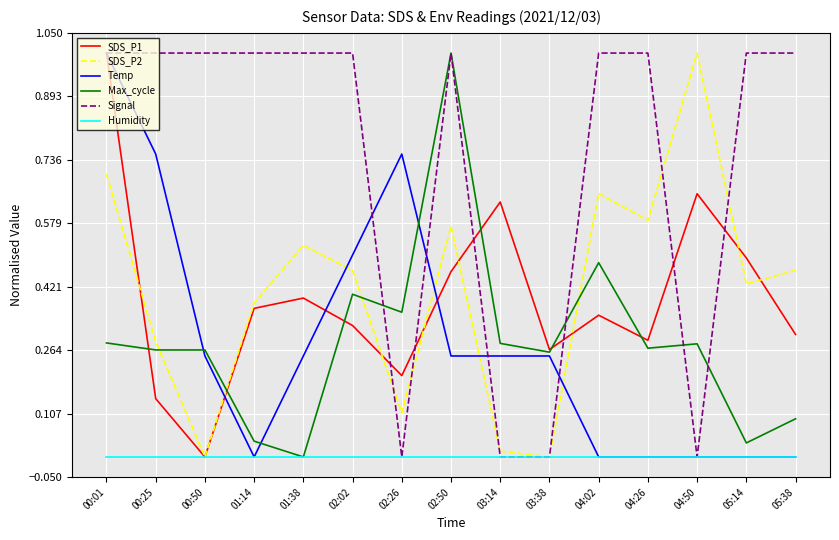

What position from the right is 02:26?

9